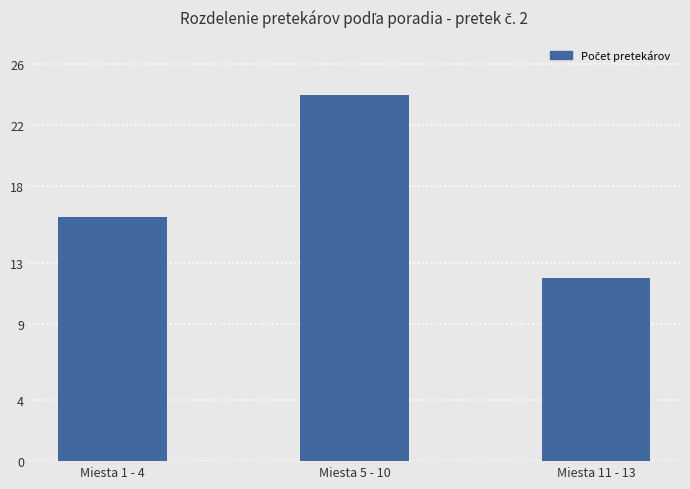

Rank the categories by value from highest to lowest.

Miesta 5 - 10, Miesta 1 - 4, Miesta 11 - 13